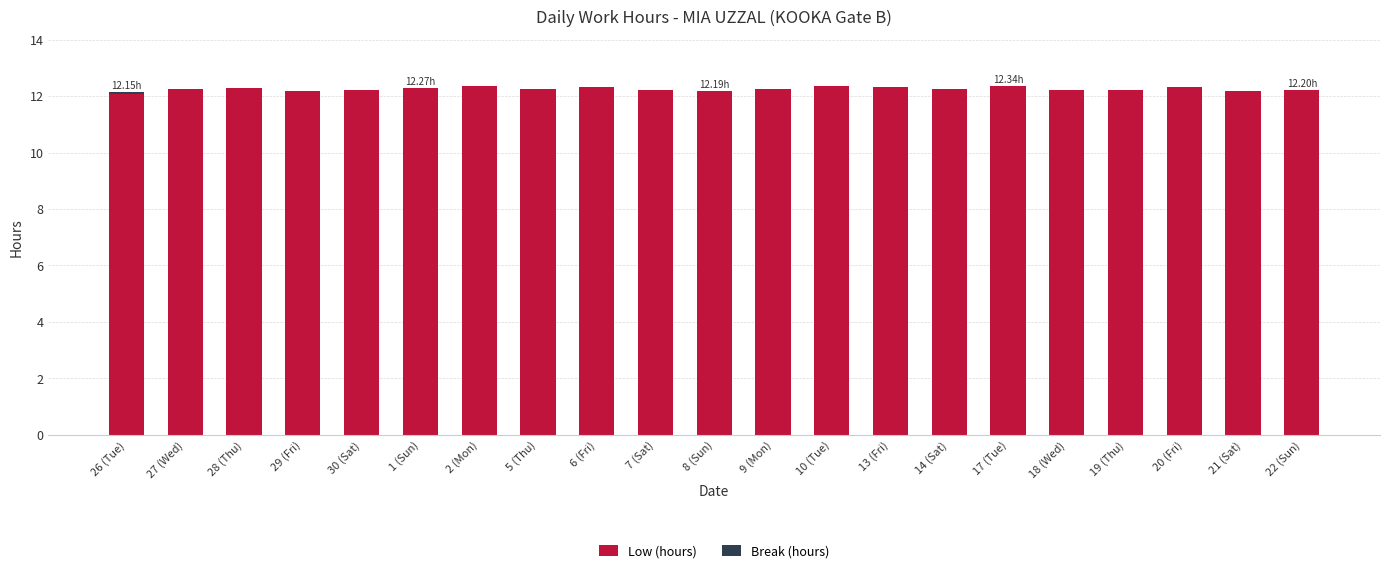

Are the bars grouped side by side (vs. stacked)?

No